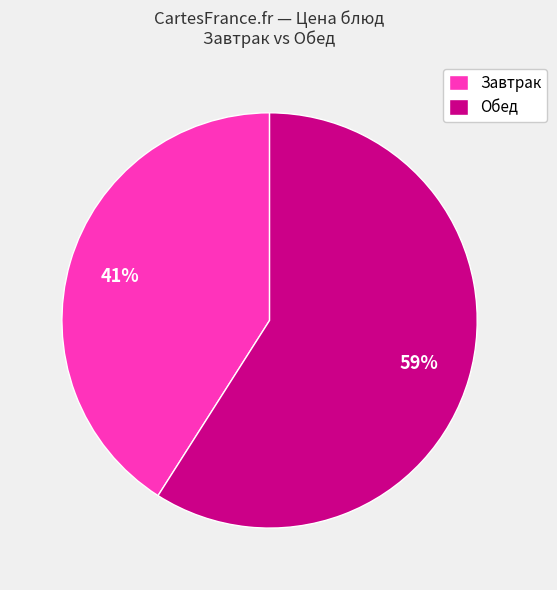

Is there a majority slice in this chart?

Yes